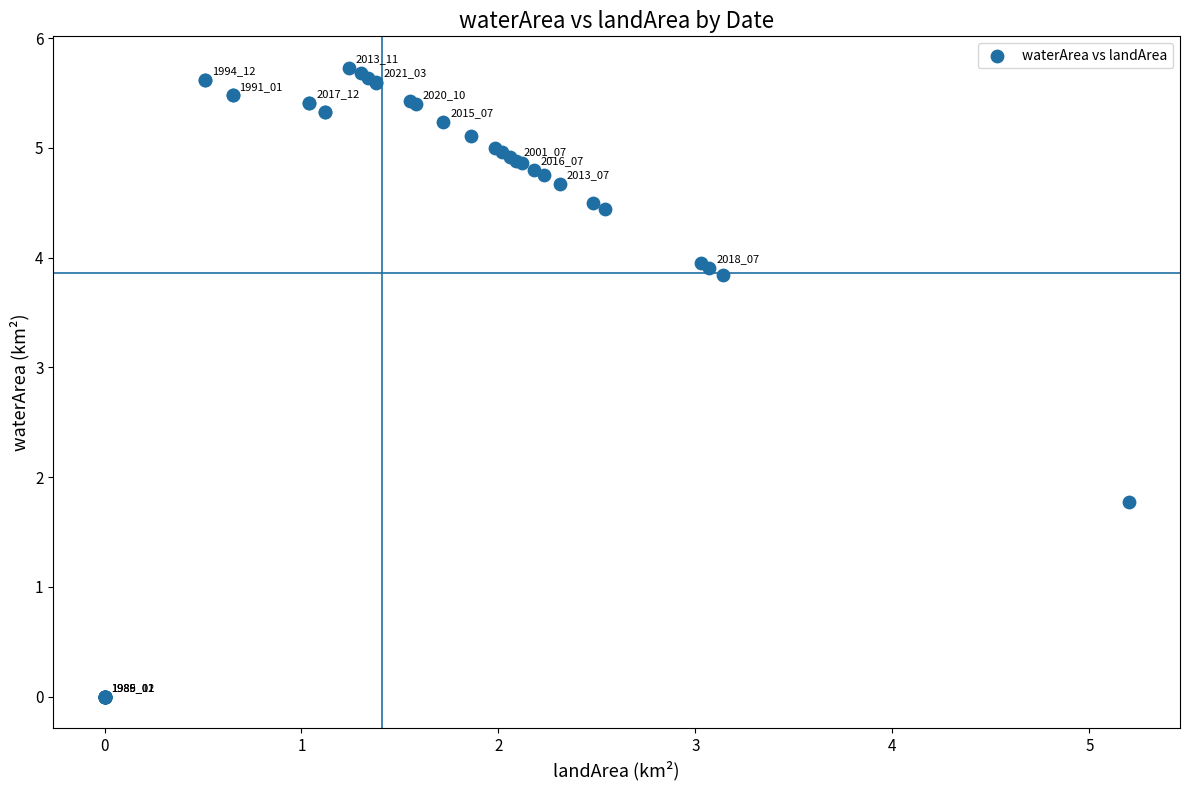

What Y value in the scatter plot is closest to 2?

1.8